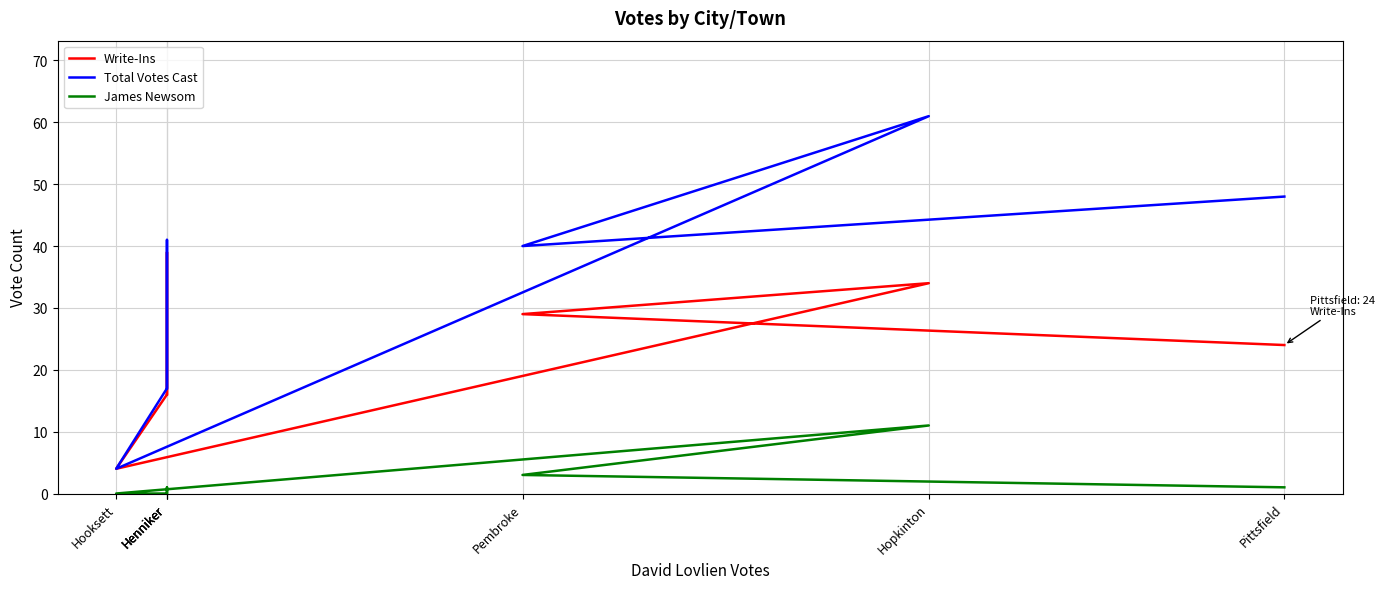

What is the approximate value of Write-Ins at Hopkinton?

34